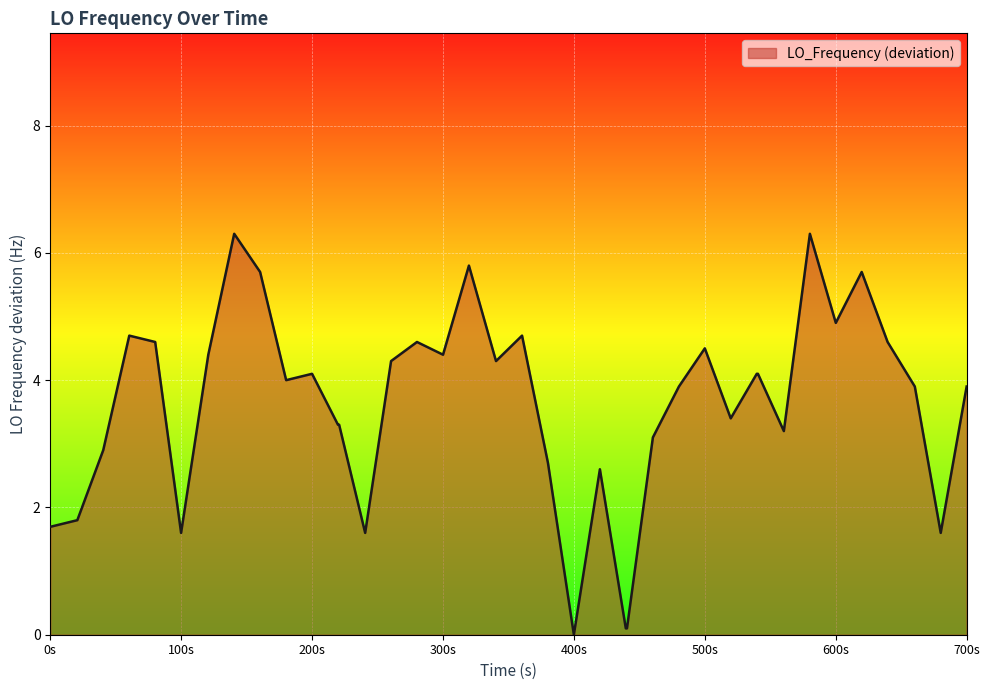

Does the chart display data point markers on the line(s)?

No